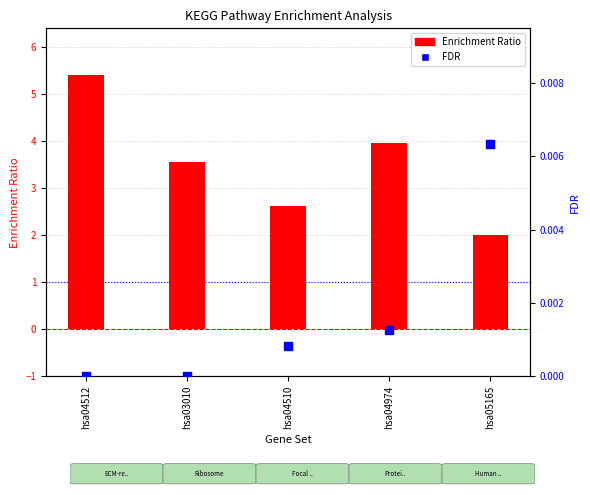

What is the total value across all series at hsa03010?

3.6